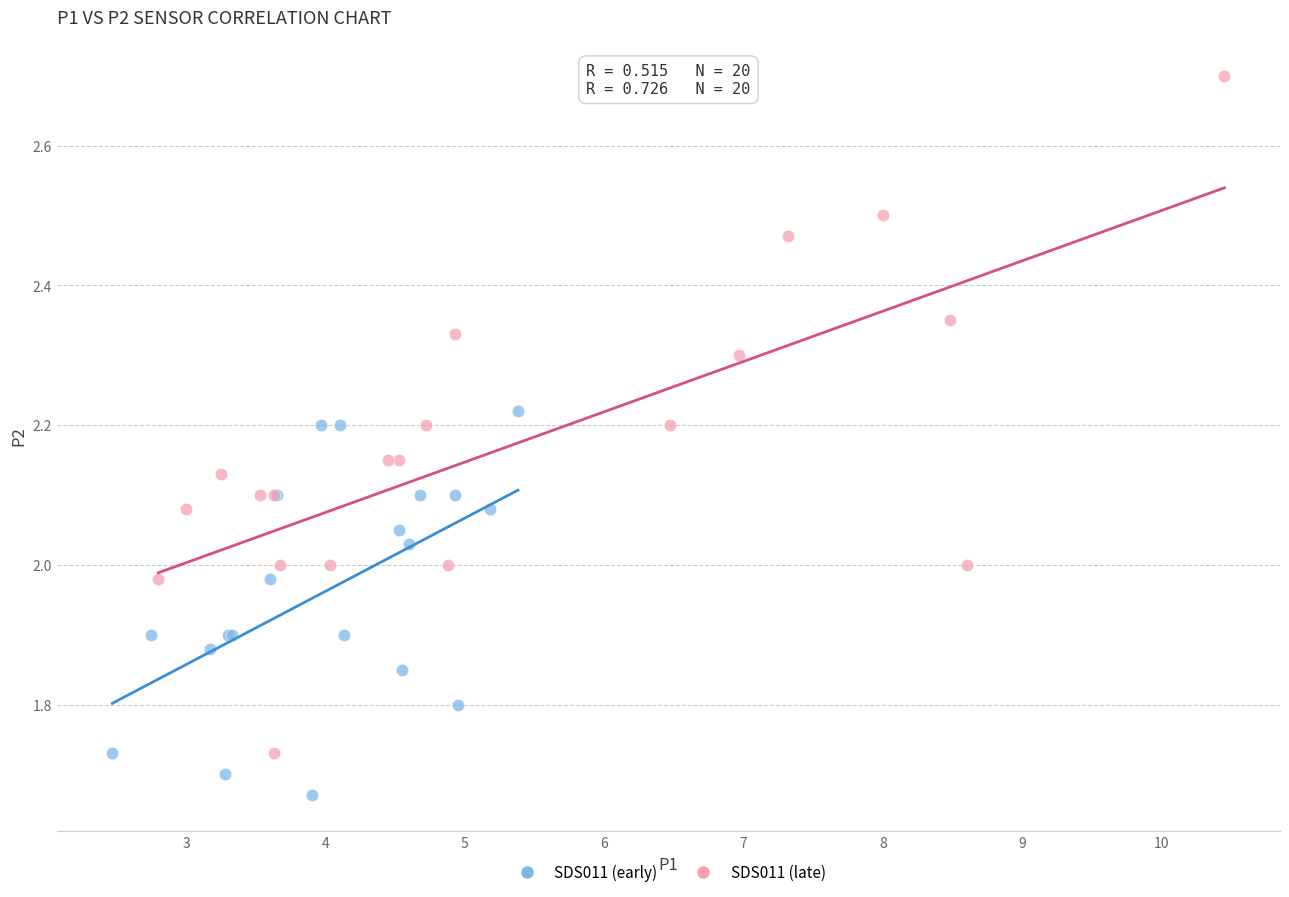

Which series has the largest Y range (max minus min)?

SDS011 (late)